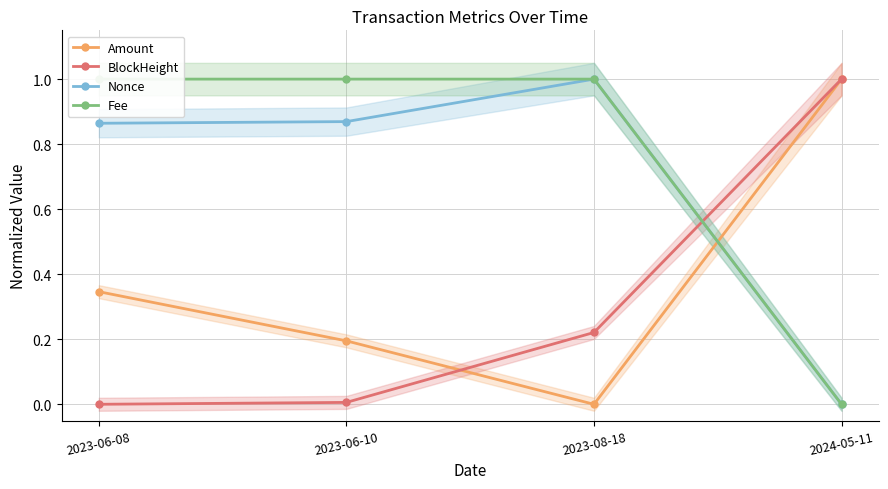

What is the label of the 1st point from the left?

2023-06-08